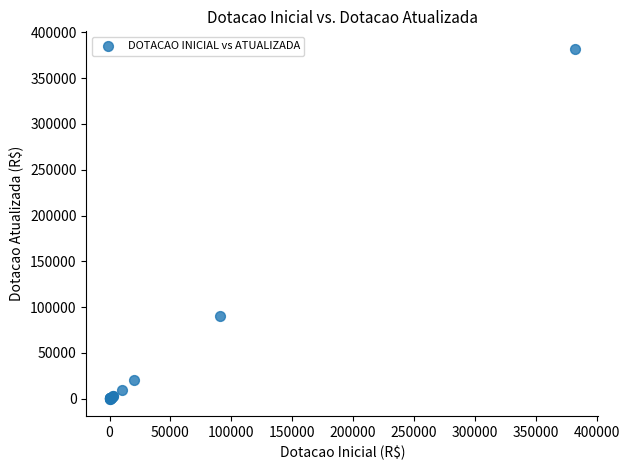

What Y value in the scatter plot is closest to 191061?

90600.0